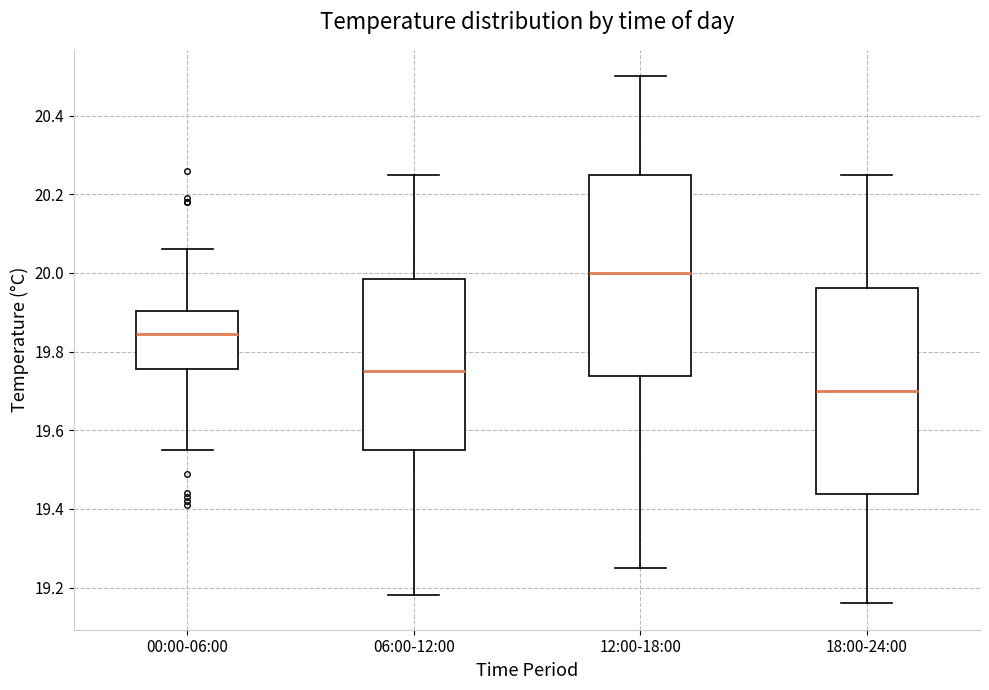

Where does the upper whisker of the box for 12:00-18:00 end on the y-axis? The values are not printed on the chart, so give them approximately, as read against the axis.

20.50